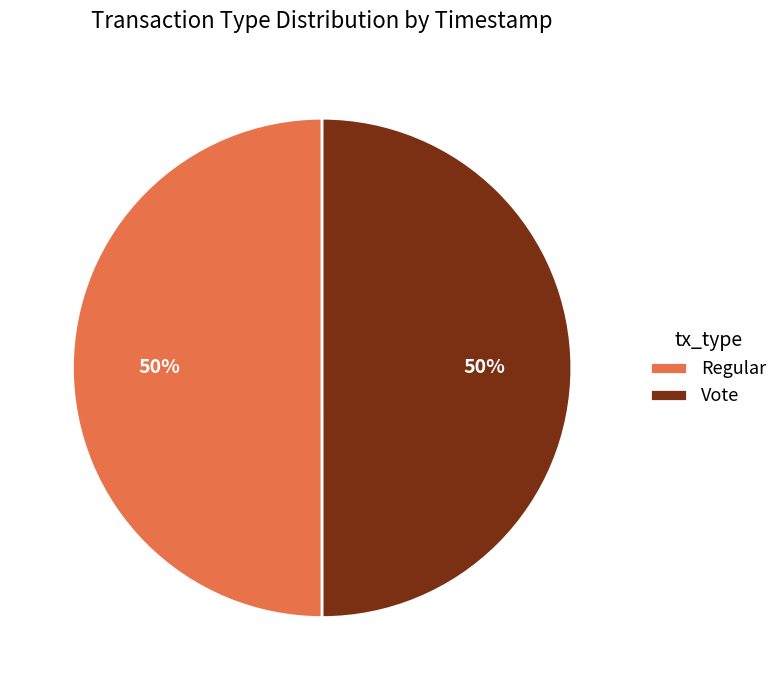

To the nearest percent, what portion does Vote represent?

50%